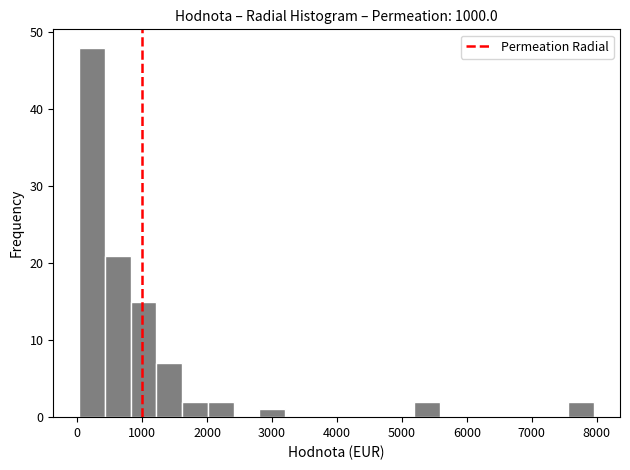

Around what value on the x-axis is the tallest bar? Give the approximate position of its centre, as read against the axis.

200